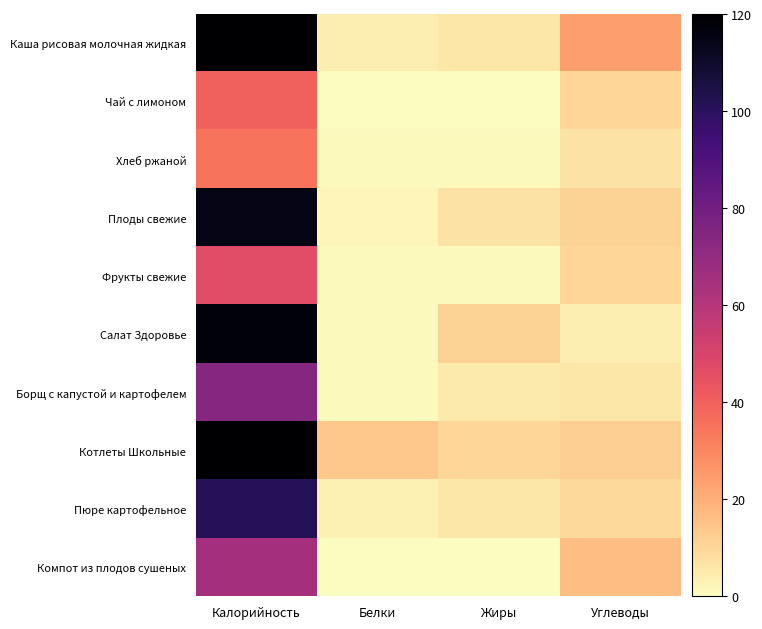

At how many categories does at least one series exceed 29?

1